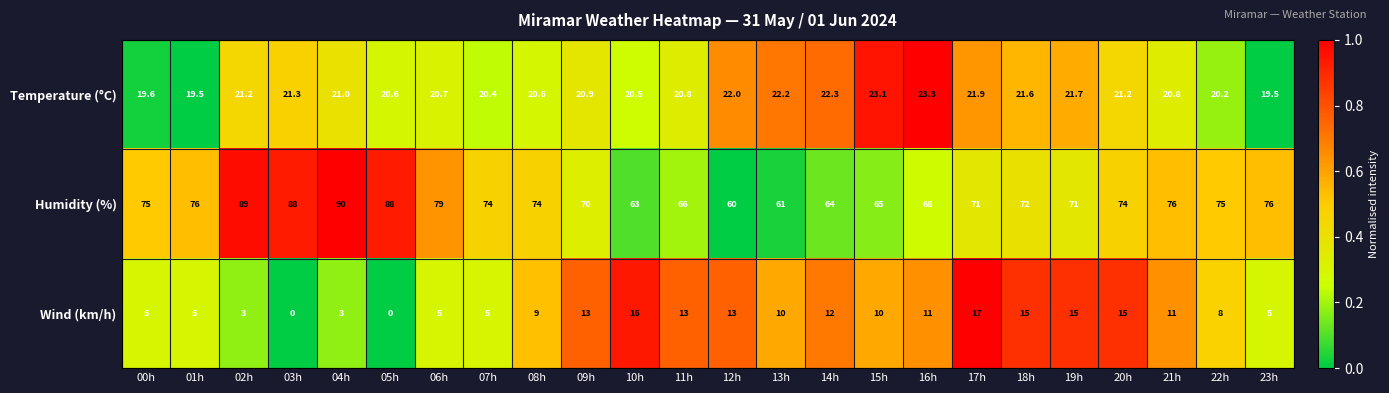

True or false: Wind (km/h) has a value of 1.8 at 02h.

False